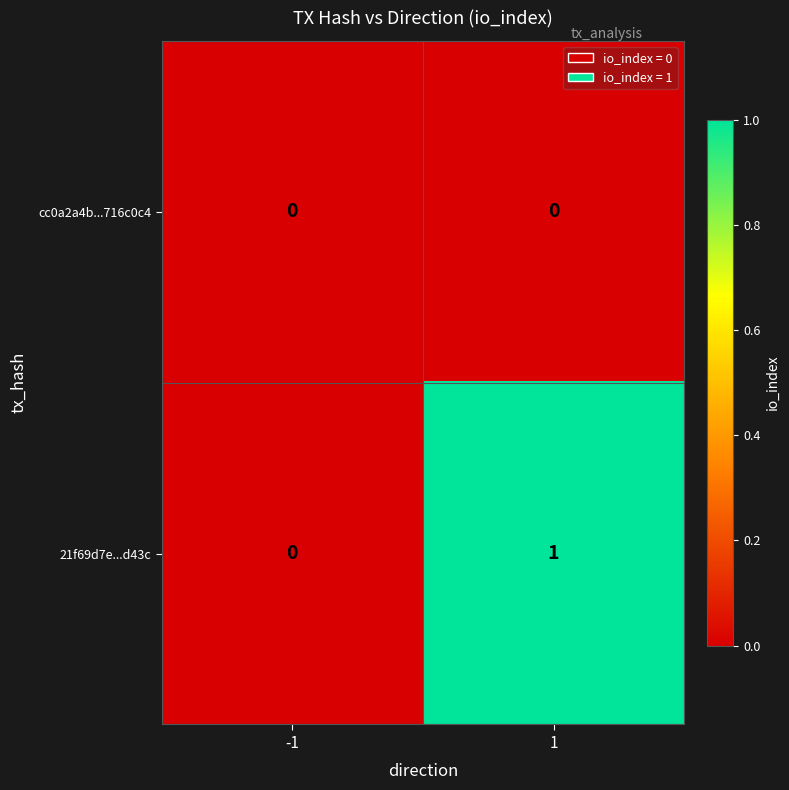

Is it true that 21f69d7e...d43c equals 1 at 1?

True